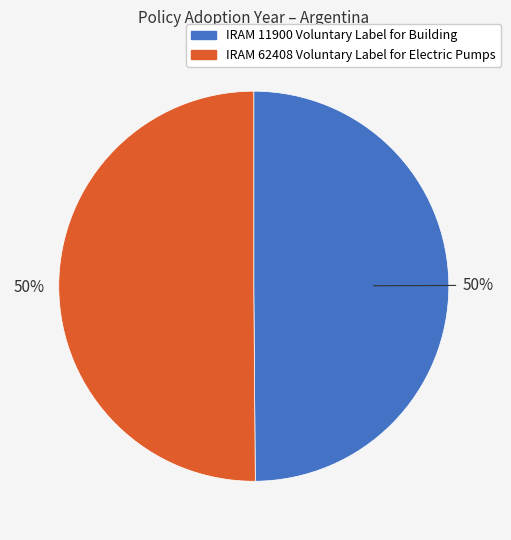

To the nearest percent, what is the average slice percentage?

50%